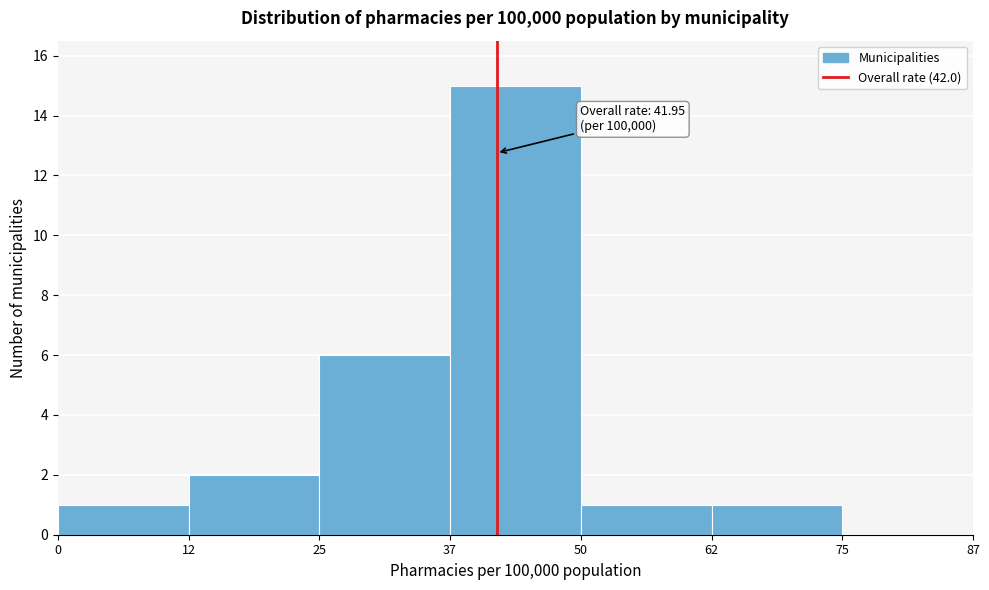

Which range on the x-axis has the tallest bar?

37 to 50